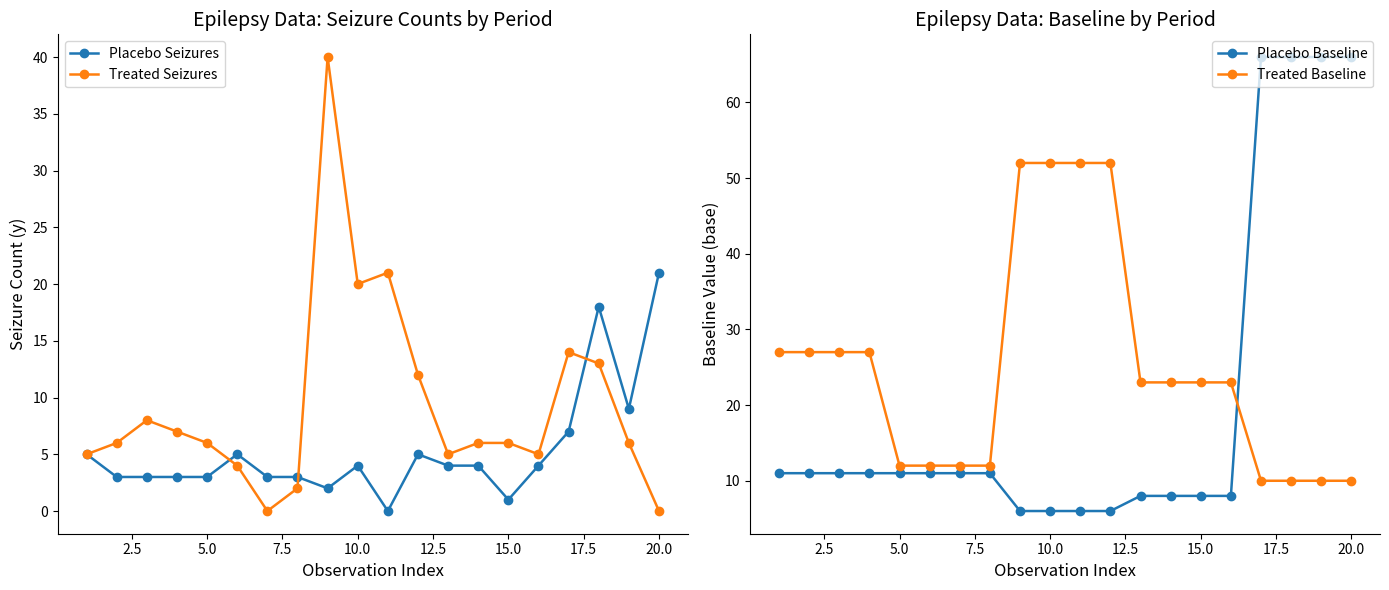

True or false: Treated Seizures has more than 1 points higher than both neighbors.

True